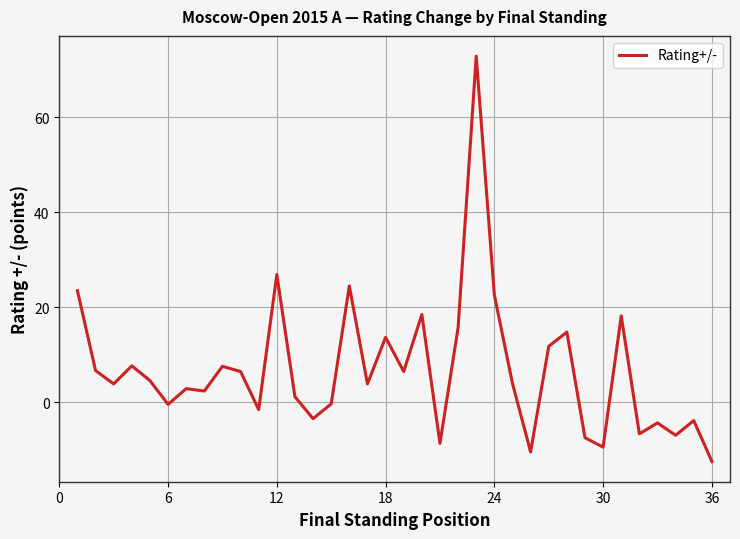

What is the maximum value shown in the chart?

72.8